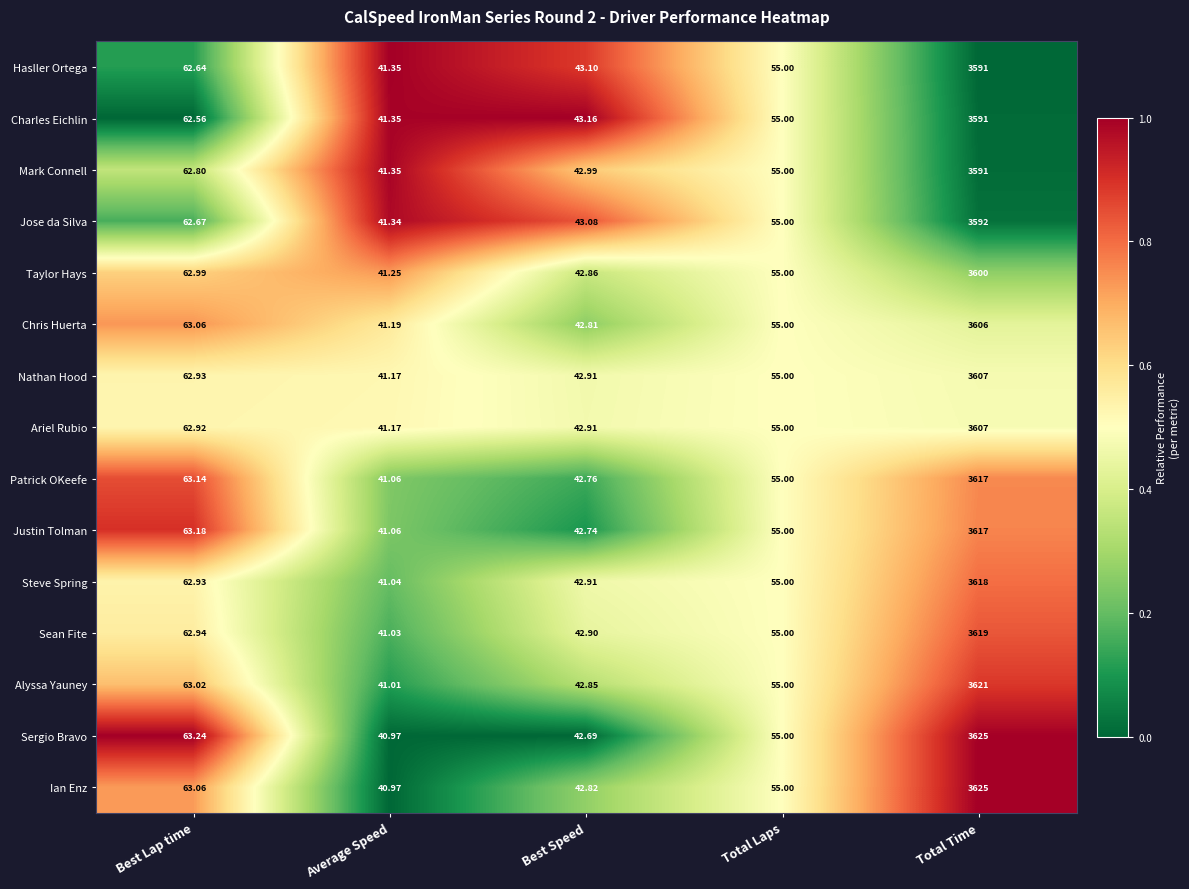

Count the number of categories in the chart.

5